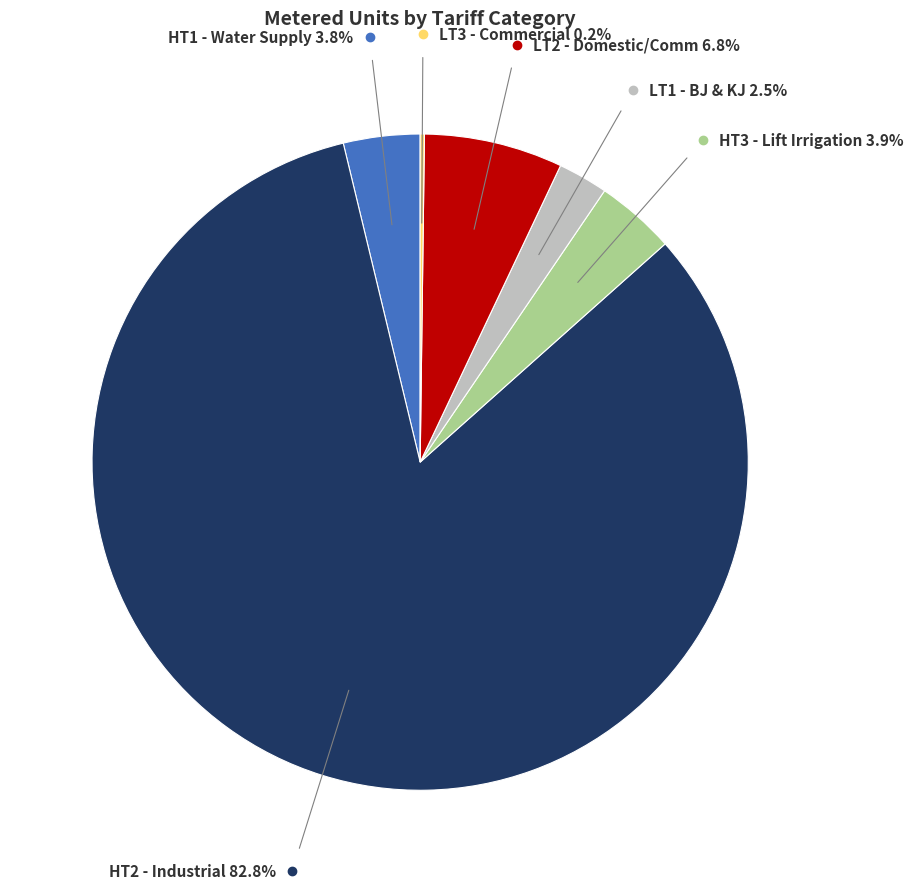

What is the largest slice in the pie chart?

HT2